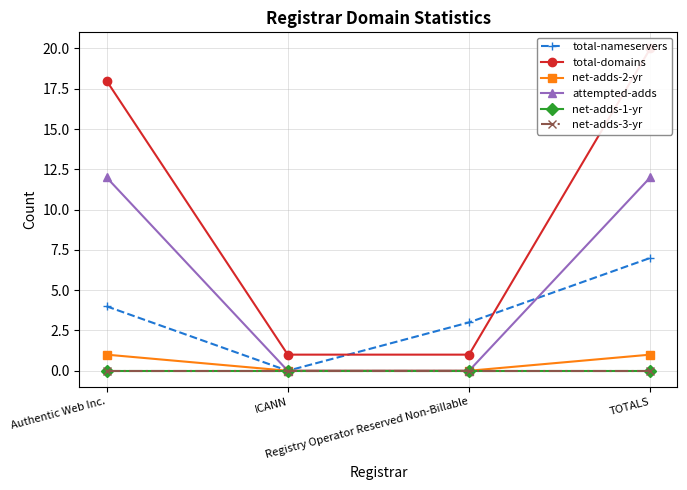

Is it true that net-adds-1-yr equals 0 at TOTALS?

True